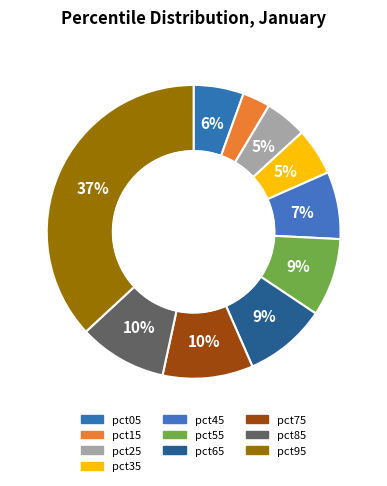

How many segments does this pie chart have?

10